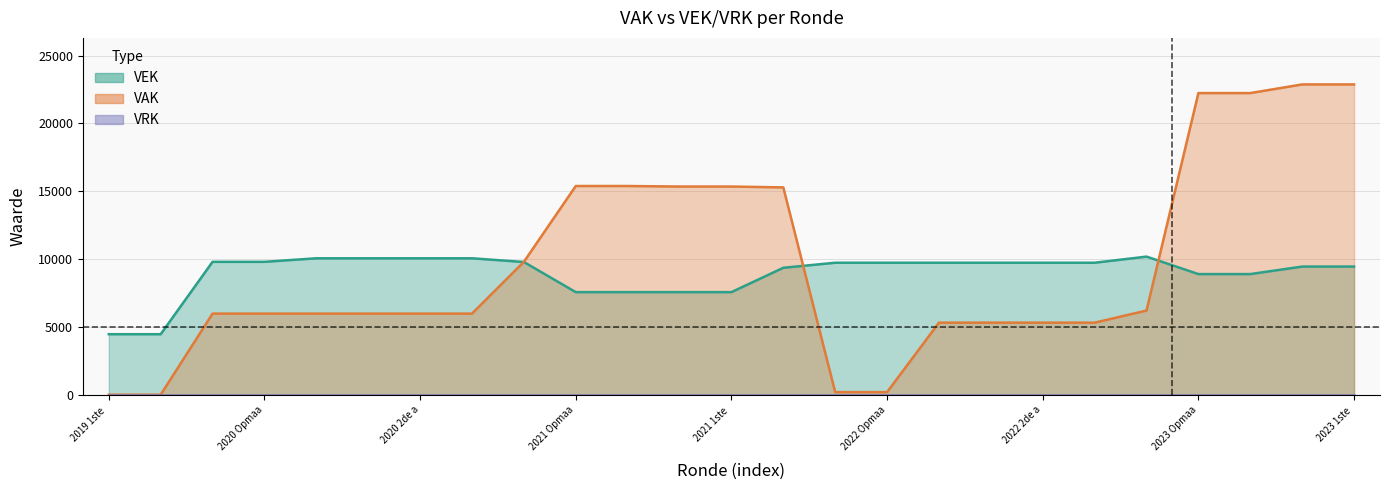

What is the label of the 8th point from the left?

7